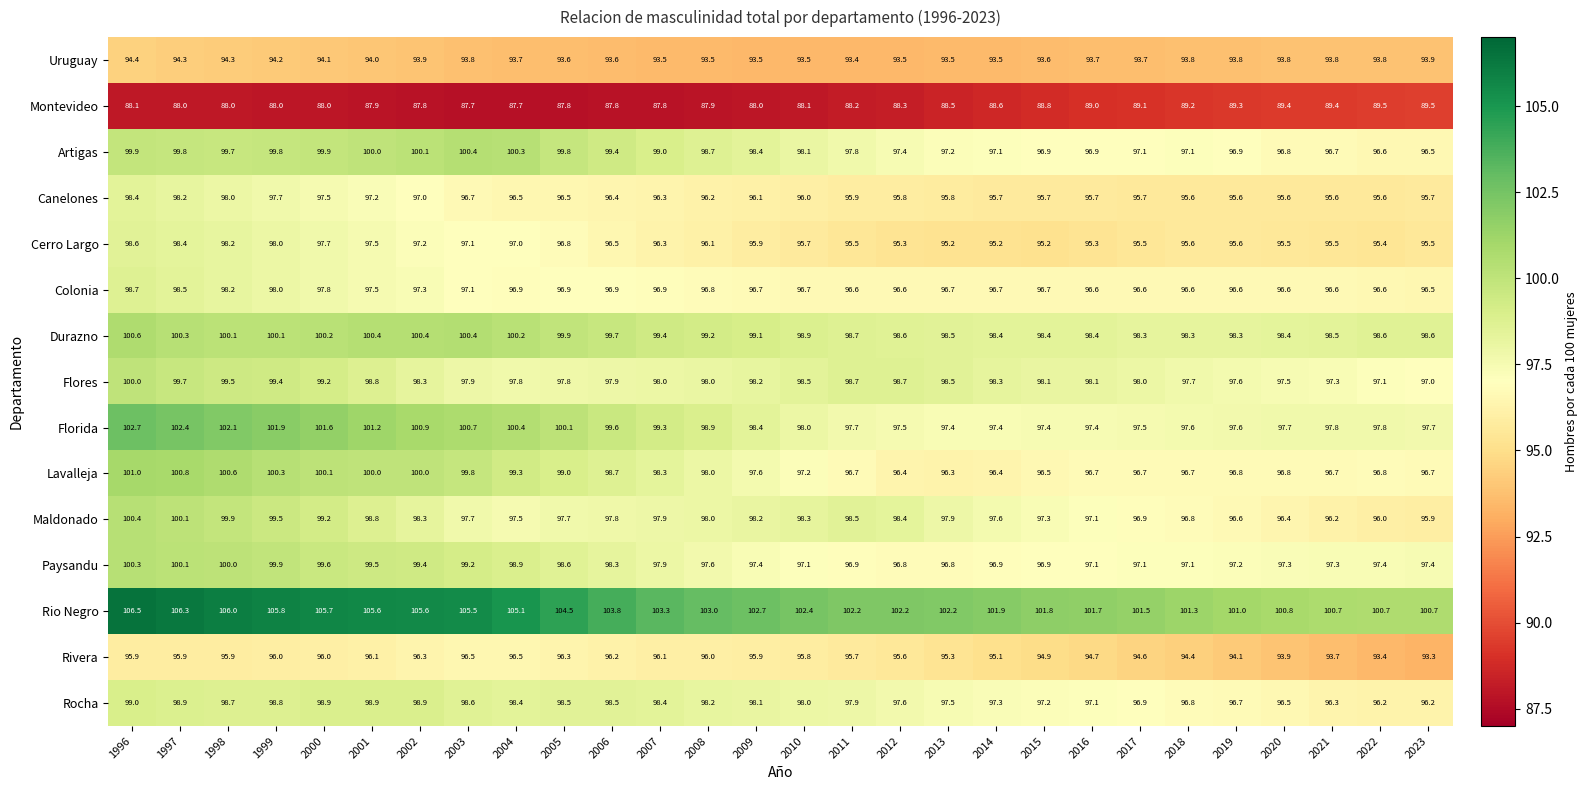

At which category is the sum across all series the highest?

1996